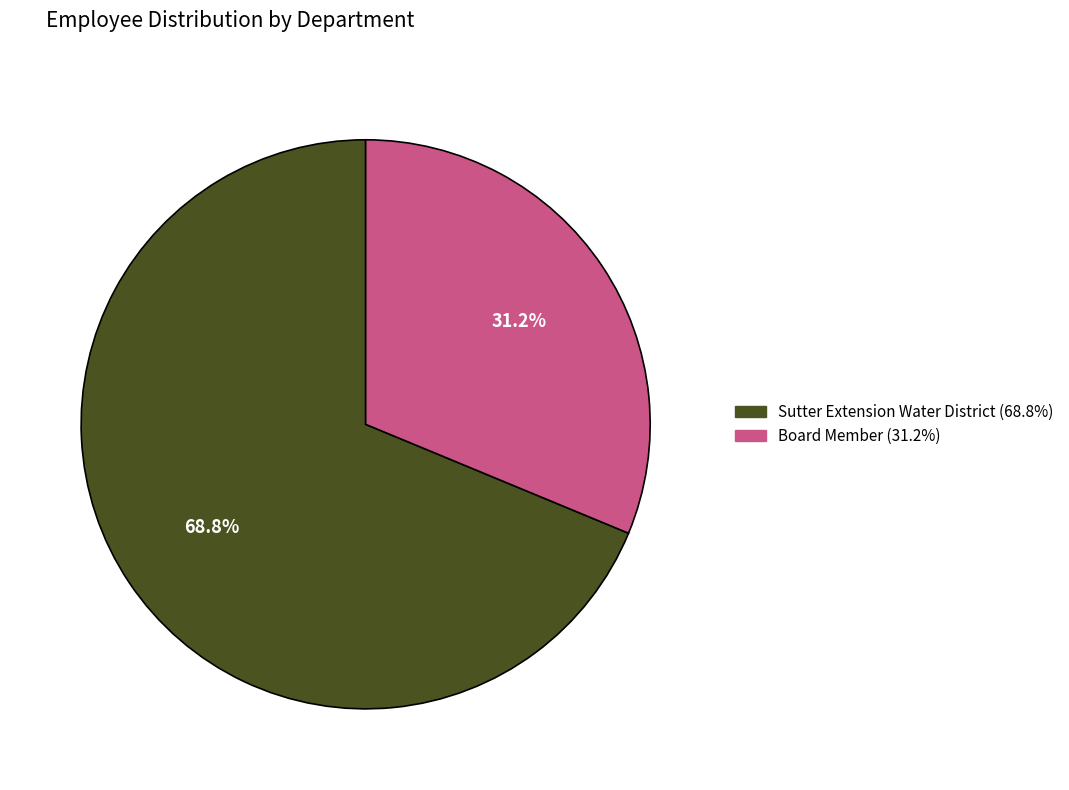

Which category has the biggest portion of the pie?

Sutter Extension Water District